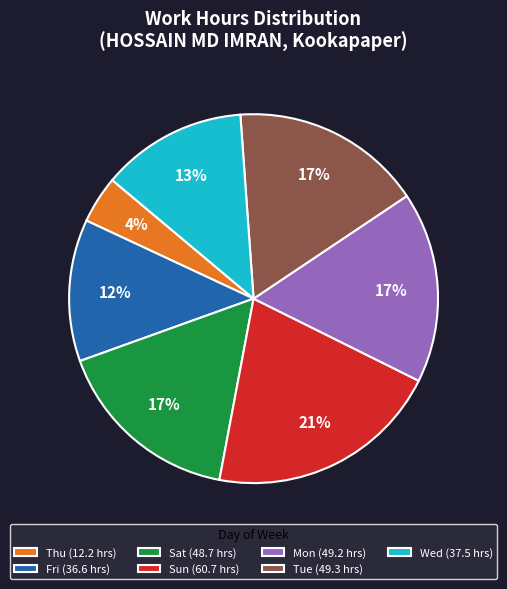

What is the ratio of the value at Sun (60.7 hrs) to the value at Tue (49.3 hrs)?

1.2